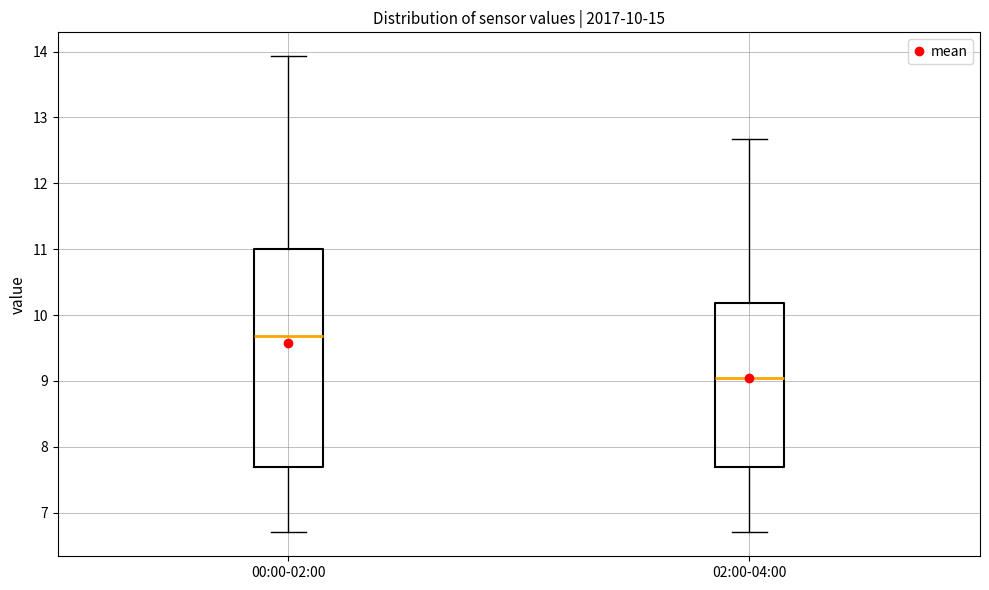

Comparing the boxes themselves (not the whiskers), which one is the tallest?

00:00-02:00